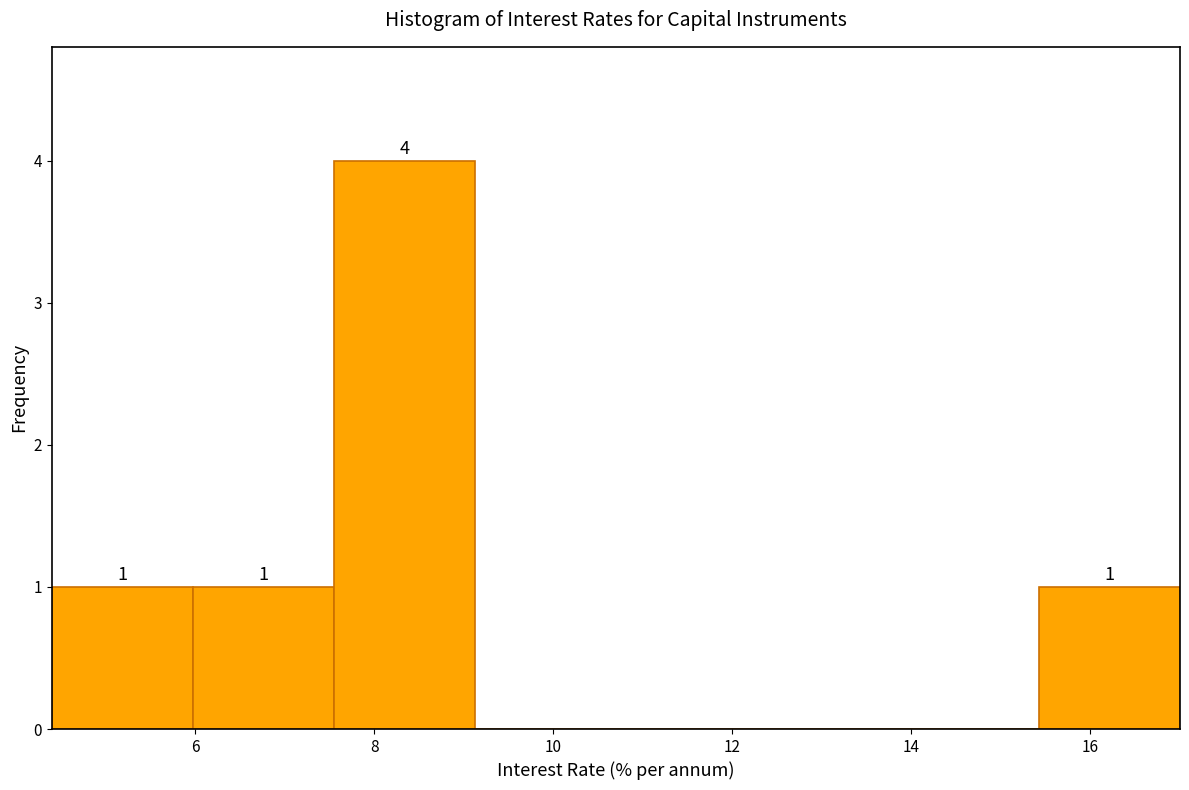

Over which range of the x-axis is the bar tallest?

7.6 to 9.2